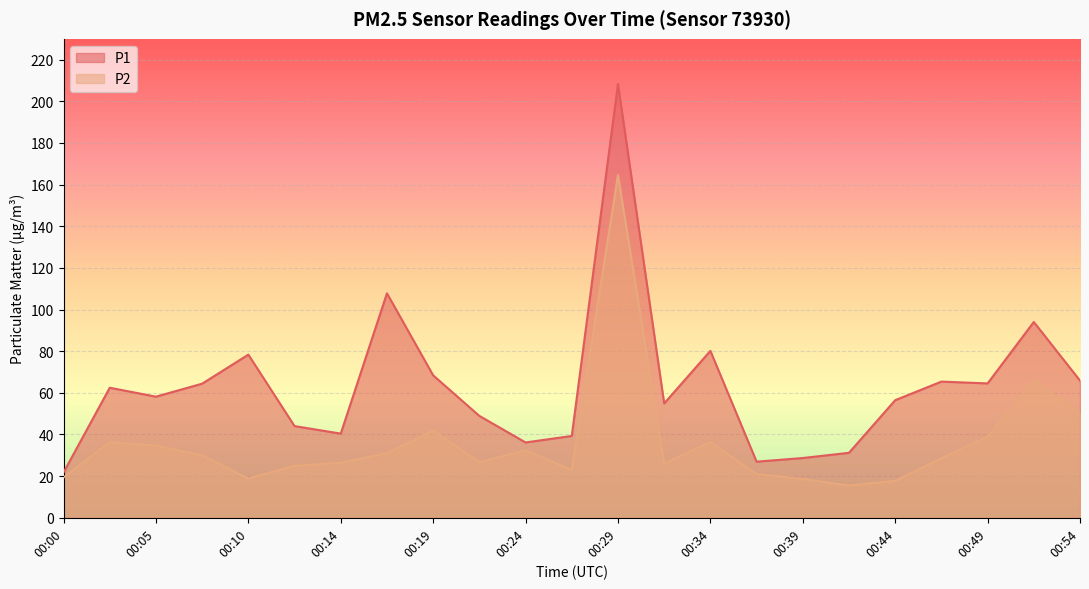

At which label is P1 closest to 115?

00:17